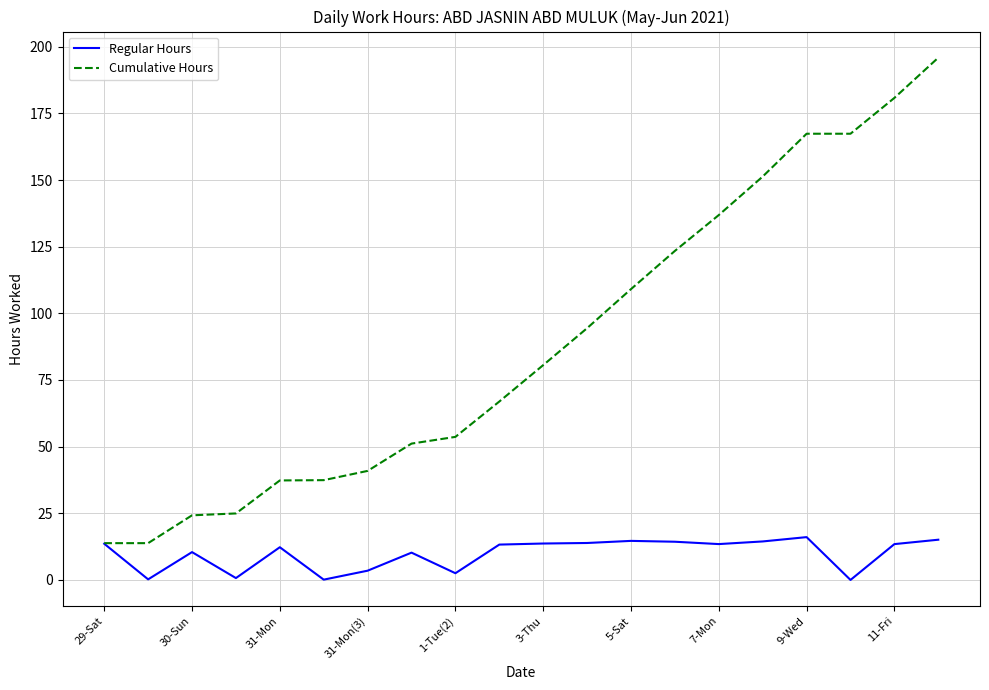

Which series has the largest total across all categories?

Cumulative Hours